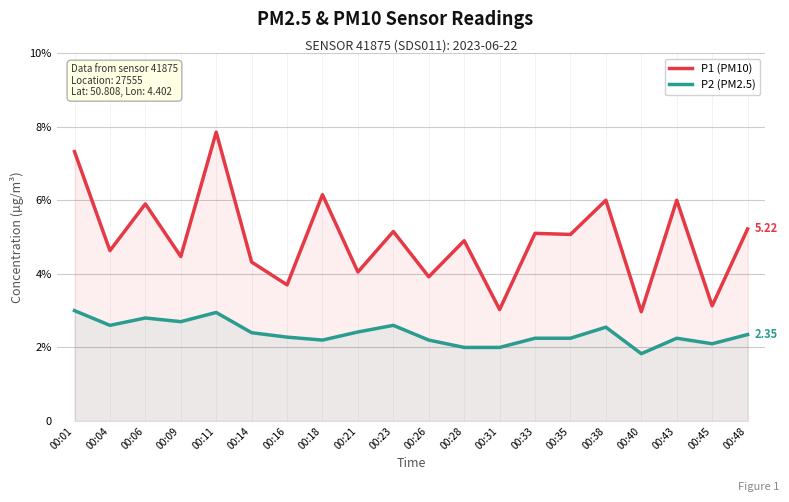

Which category has the lowest value across all series?

00:40